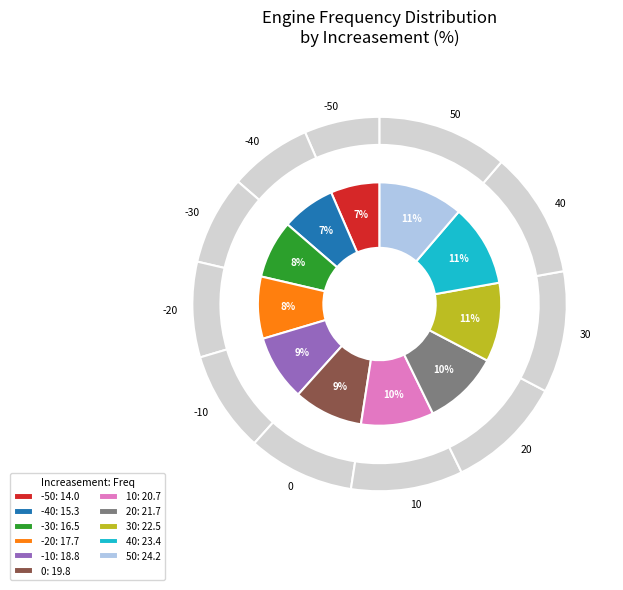

Rank the categories by value from highest to lowest.

50, 40, 30, 20, 10, 0, -10, -20, -30, -40, -50